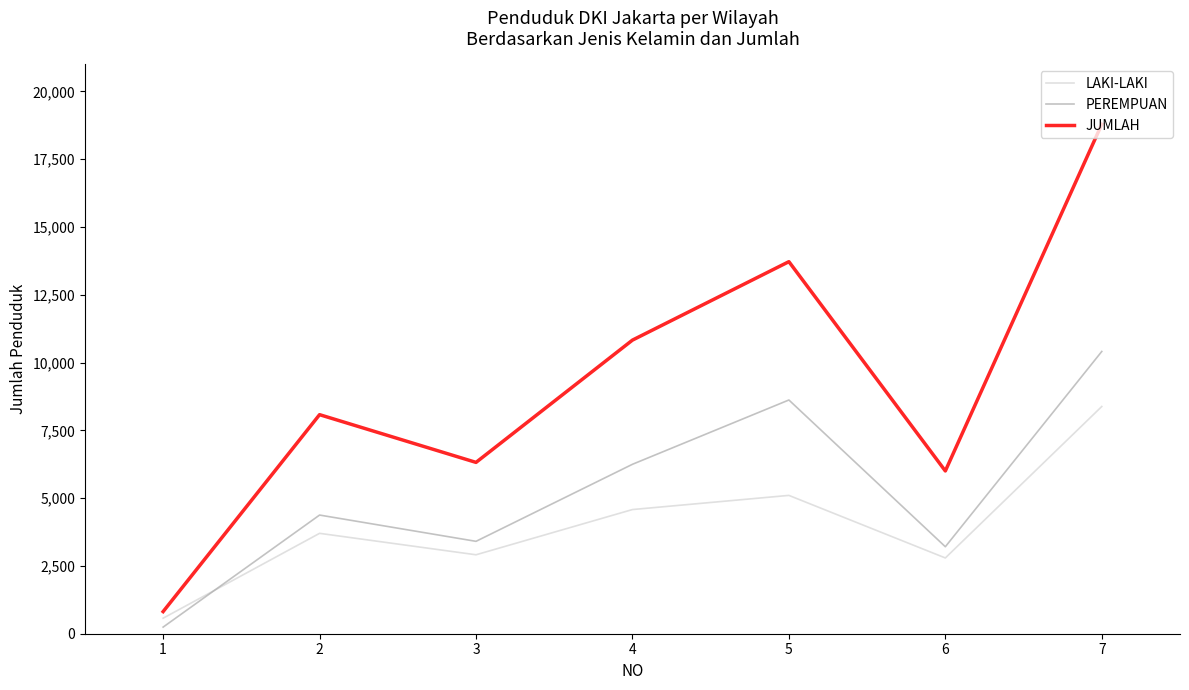

What is the sum of the JUMLAH values at 4 and 7?

29615